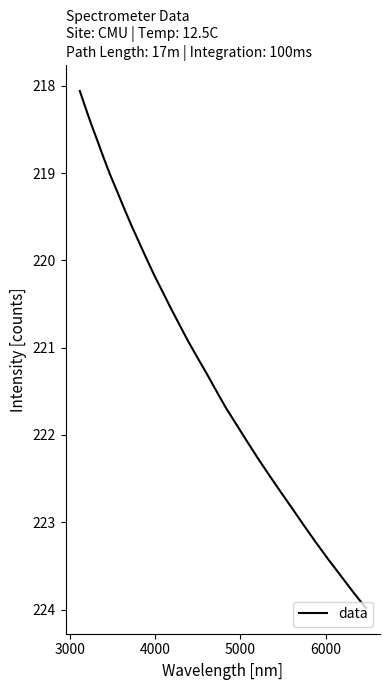

What is the difference between the second highest and second lowest values?

5.5